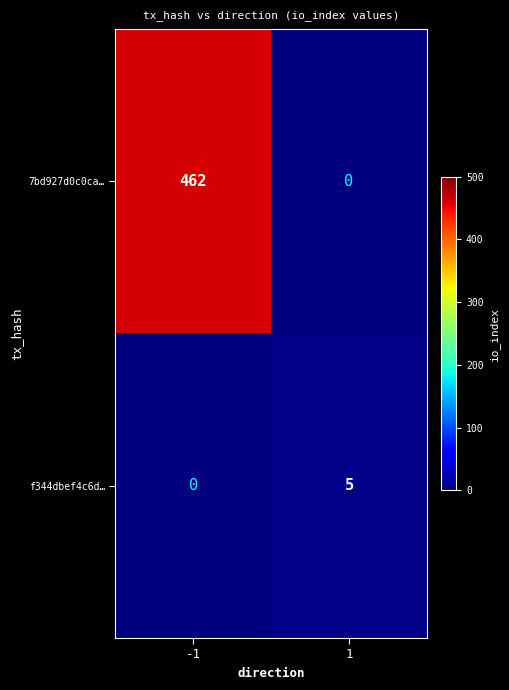

How many categories are shown in the chart?

2